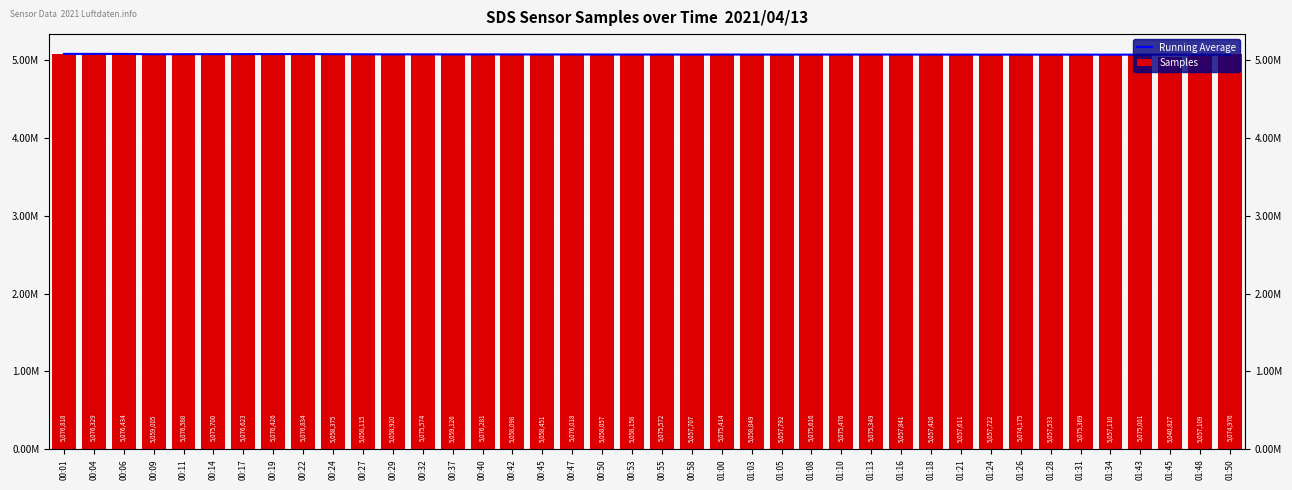

What is the sum of the Samples values at 00:17 and 01:31?

10151992.0